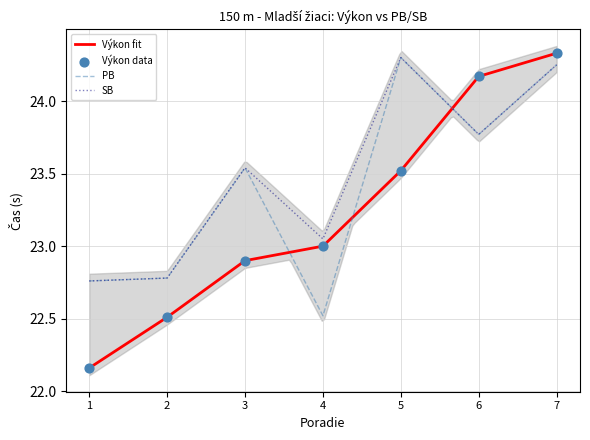

What are all the series names shown in the legend?

Výkon, PB, SB